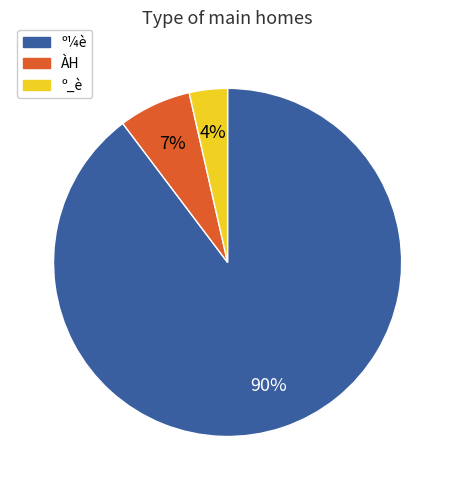

What is the largest slice in the pie chart?

º¼è